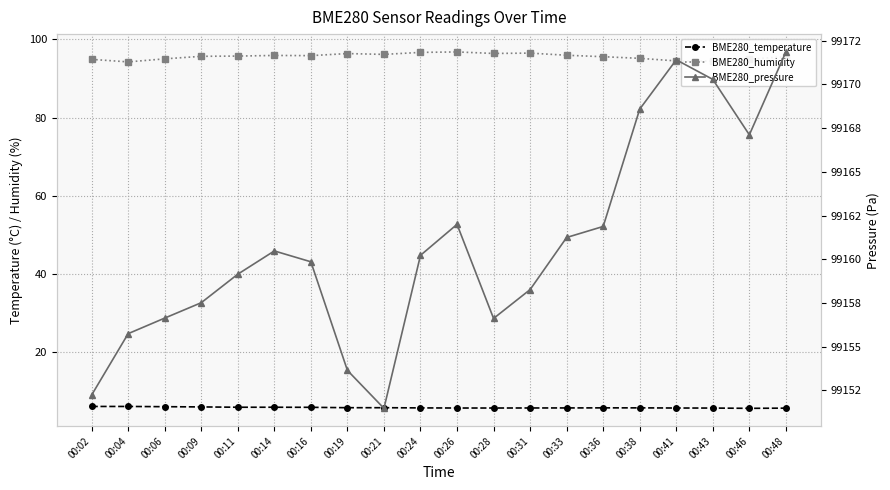

What is the value of the BME280_humidity point at the 15th from the left?

95.6